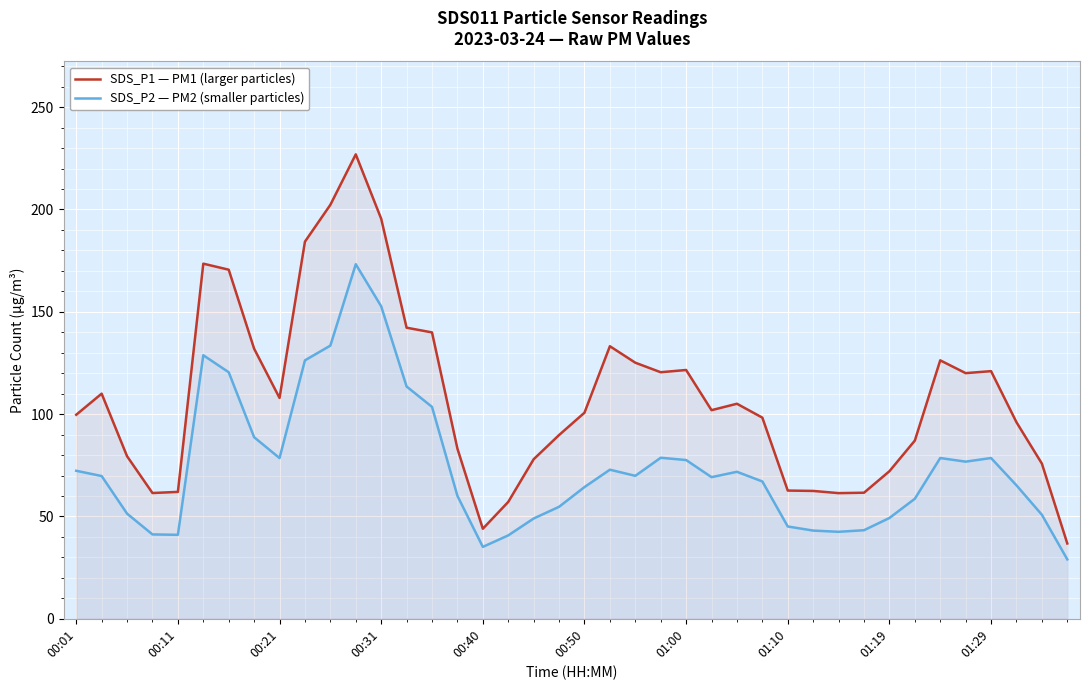

In SDS_P2 — PM2 (smaller particles), how many points are higher than both neighbors (excluding endpoints)?

7